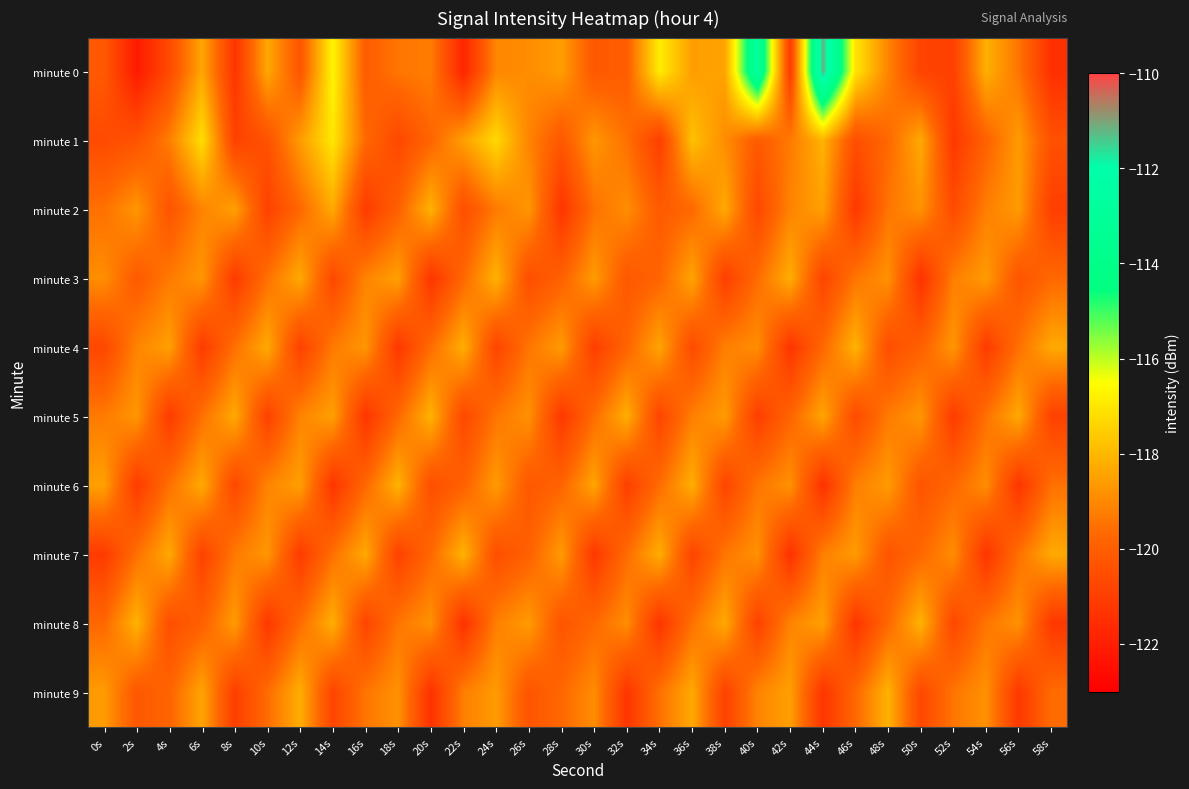

Rank the series by their maximum value, from lowest to highest.

minute 2, minute 3, minute 4, minute 5, minute 6, minute 7, minute 8, minute 9, minute 1, minute 0